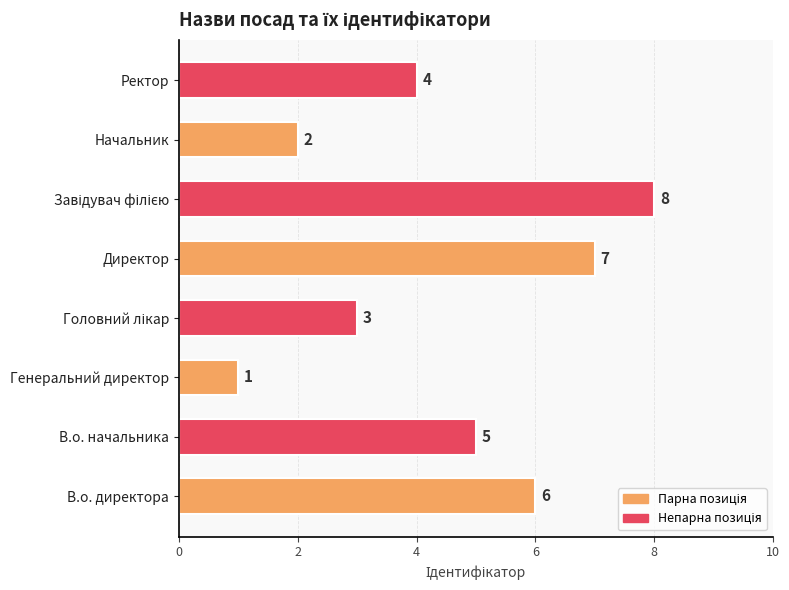

What is the change in value from Начальник to Ректор?

+2